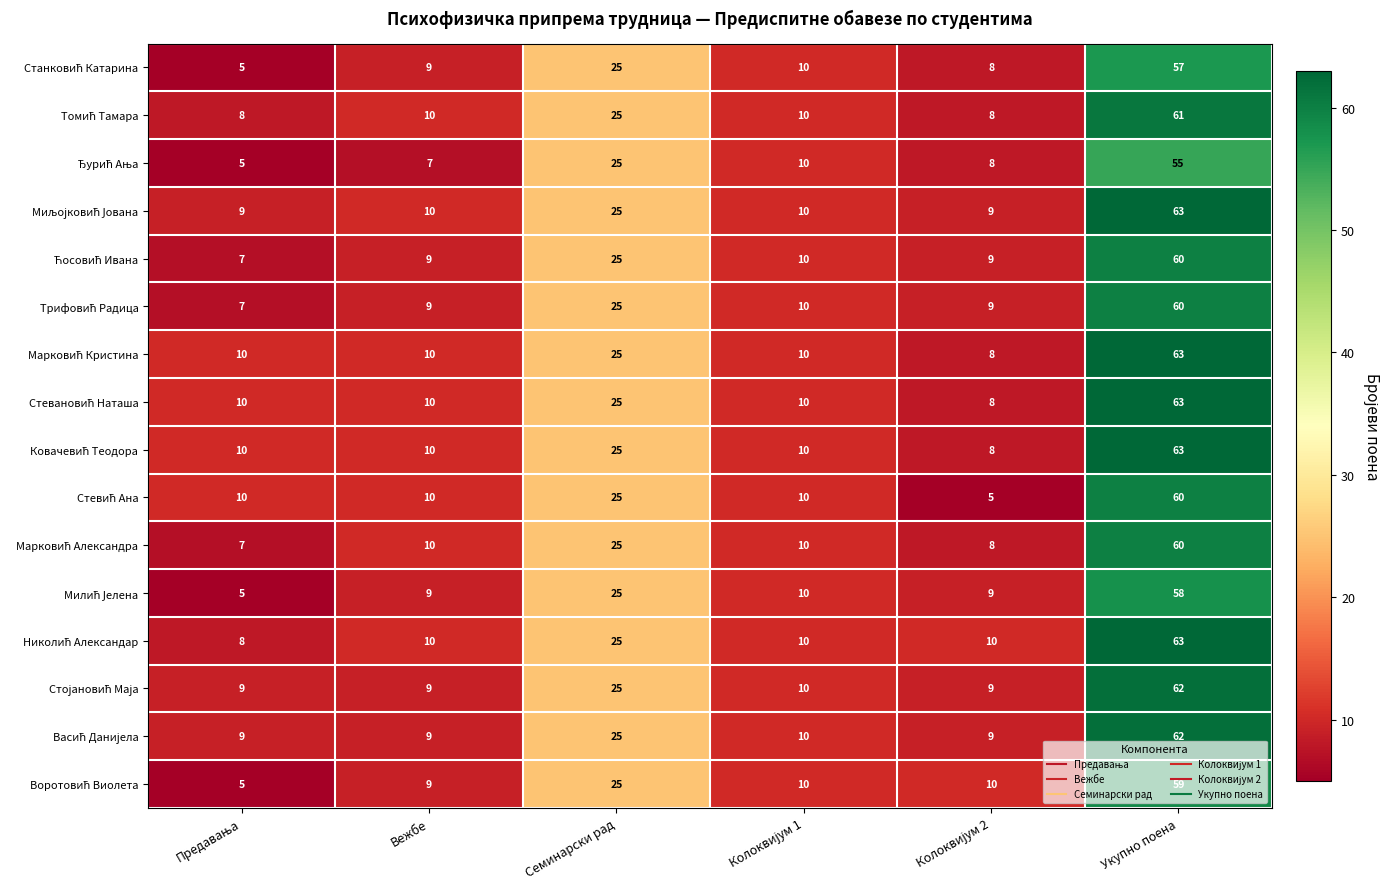

At which category is the sum across all series the highest?

Укупно поена